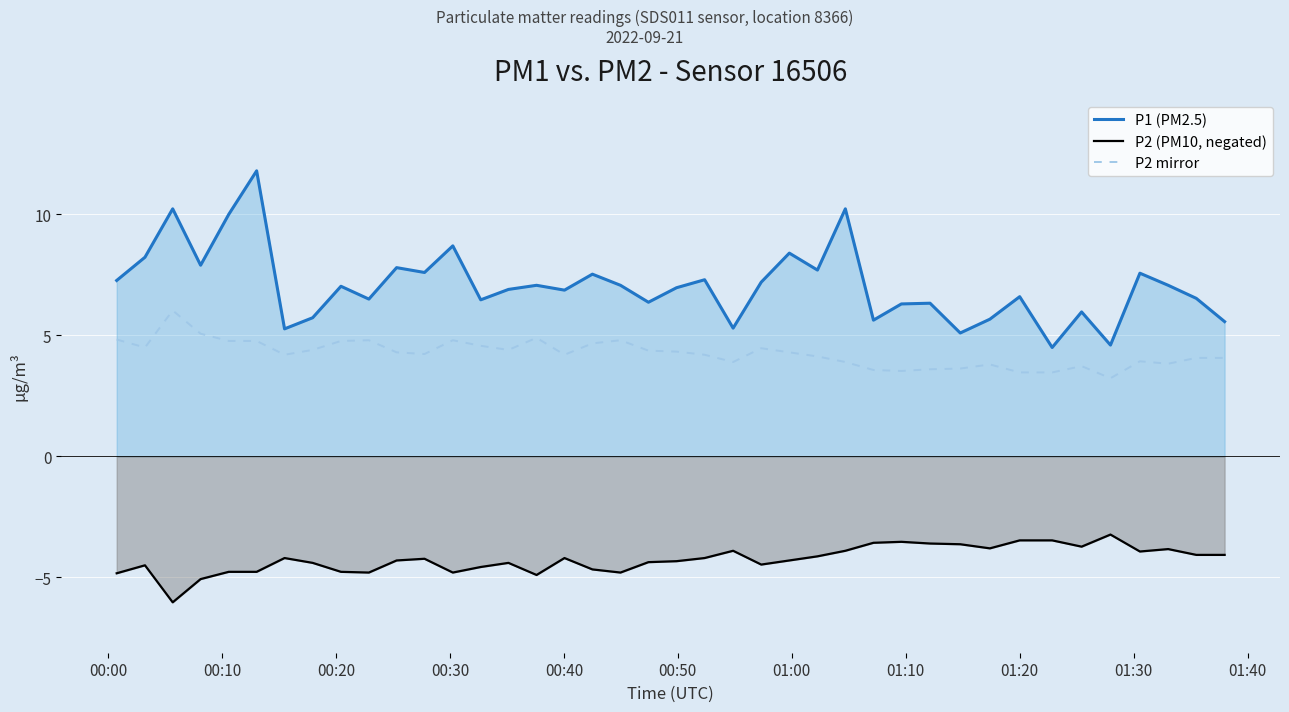

What is the maximum value shown in the chart?

11.8